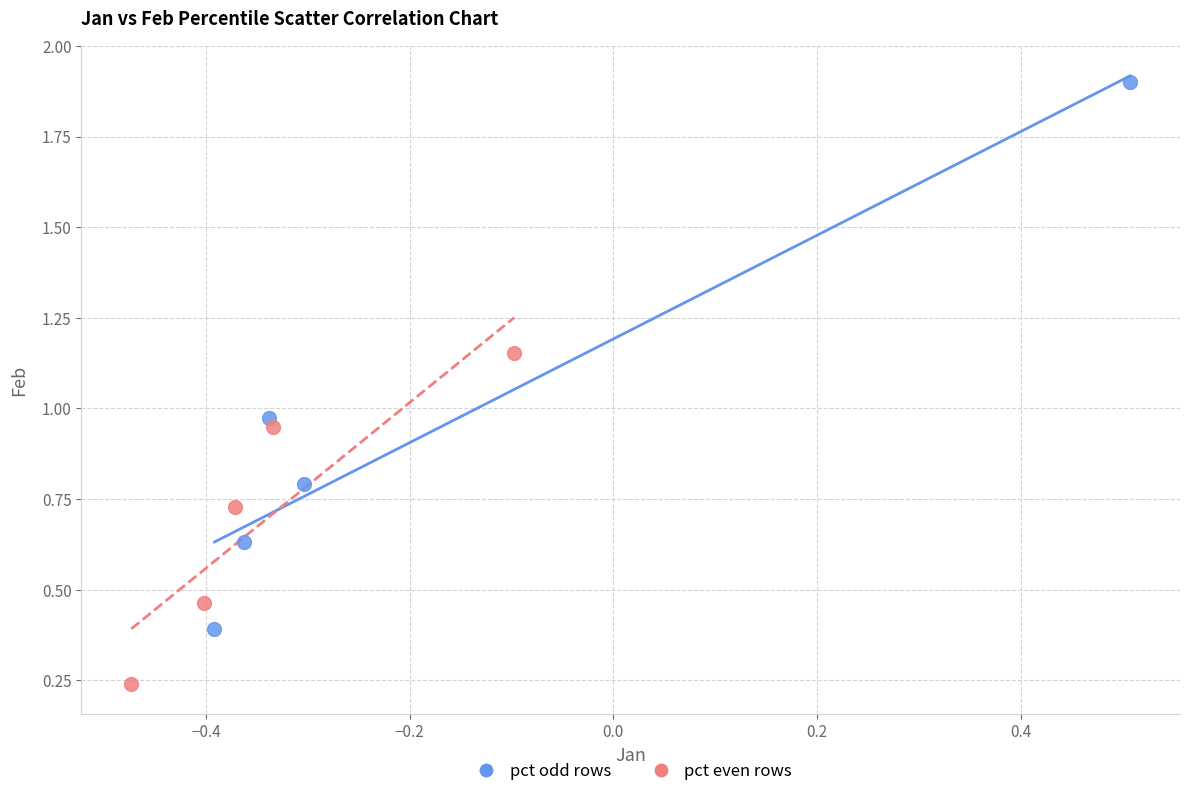

Which series reaches the minimum Y coordinate?

pct even rows